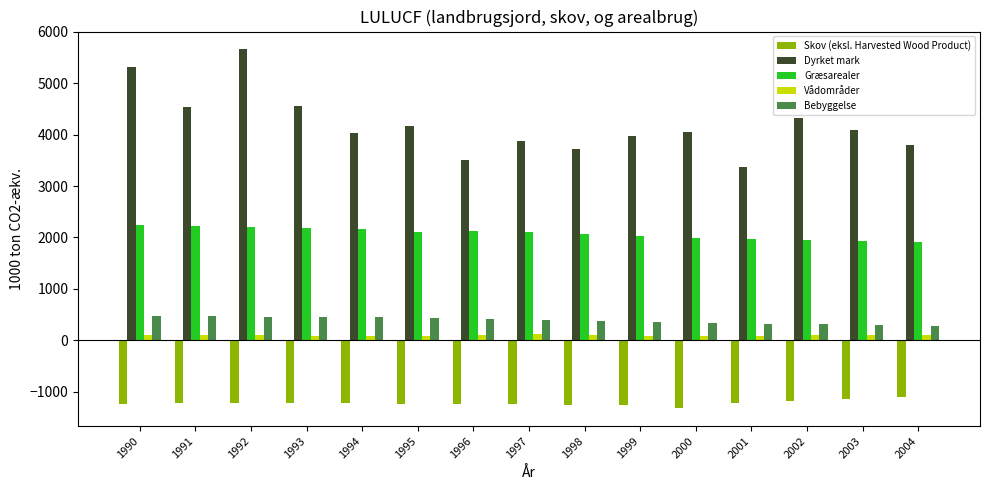

What are all the series names shown in the legend?

Skov (eksl. Harvested Wood Product), Dyrket mark, Græsarealer, Vådområder, Bebyggelse